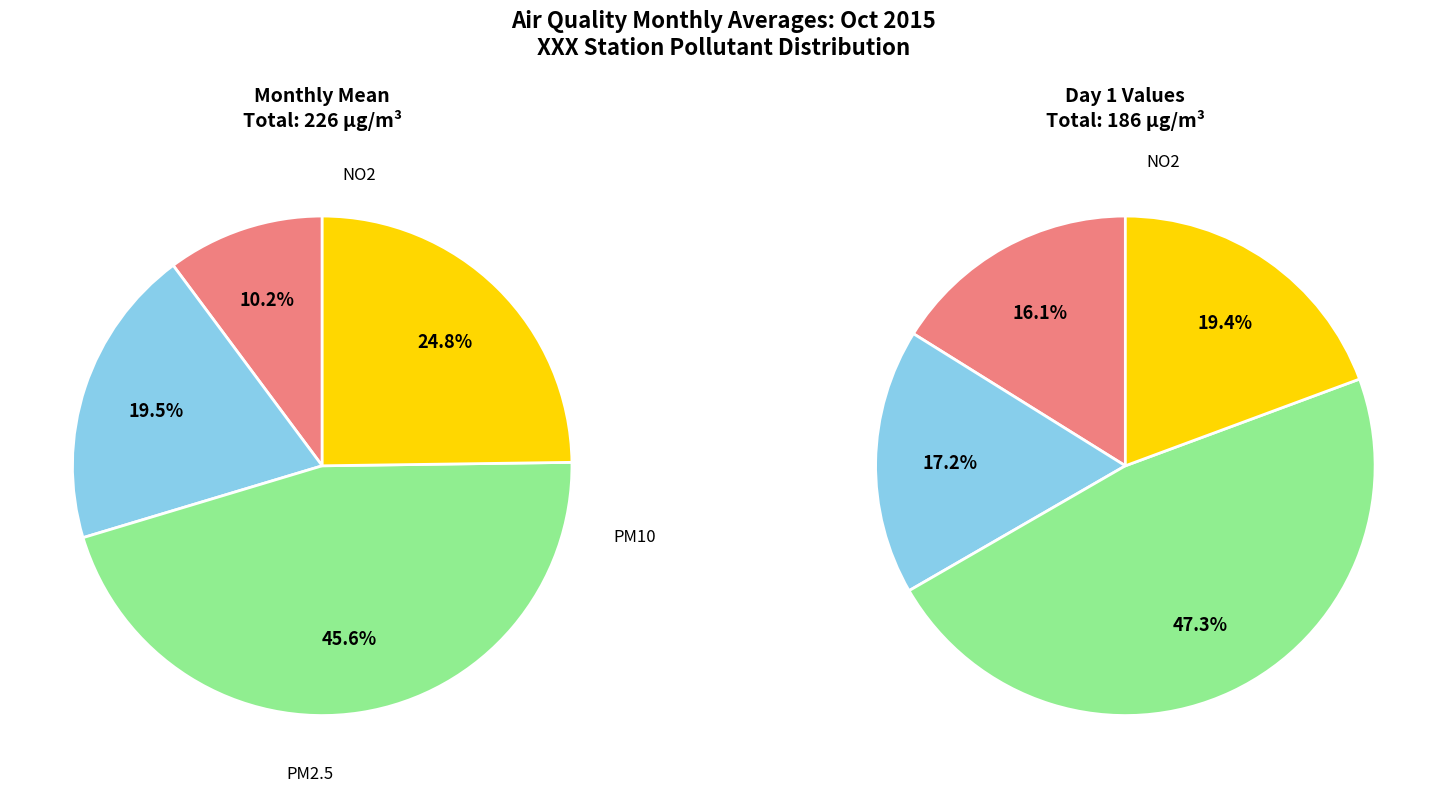

Do 18 and 6 together represent more than half of the pie?

No